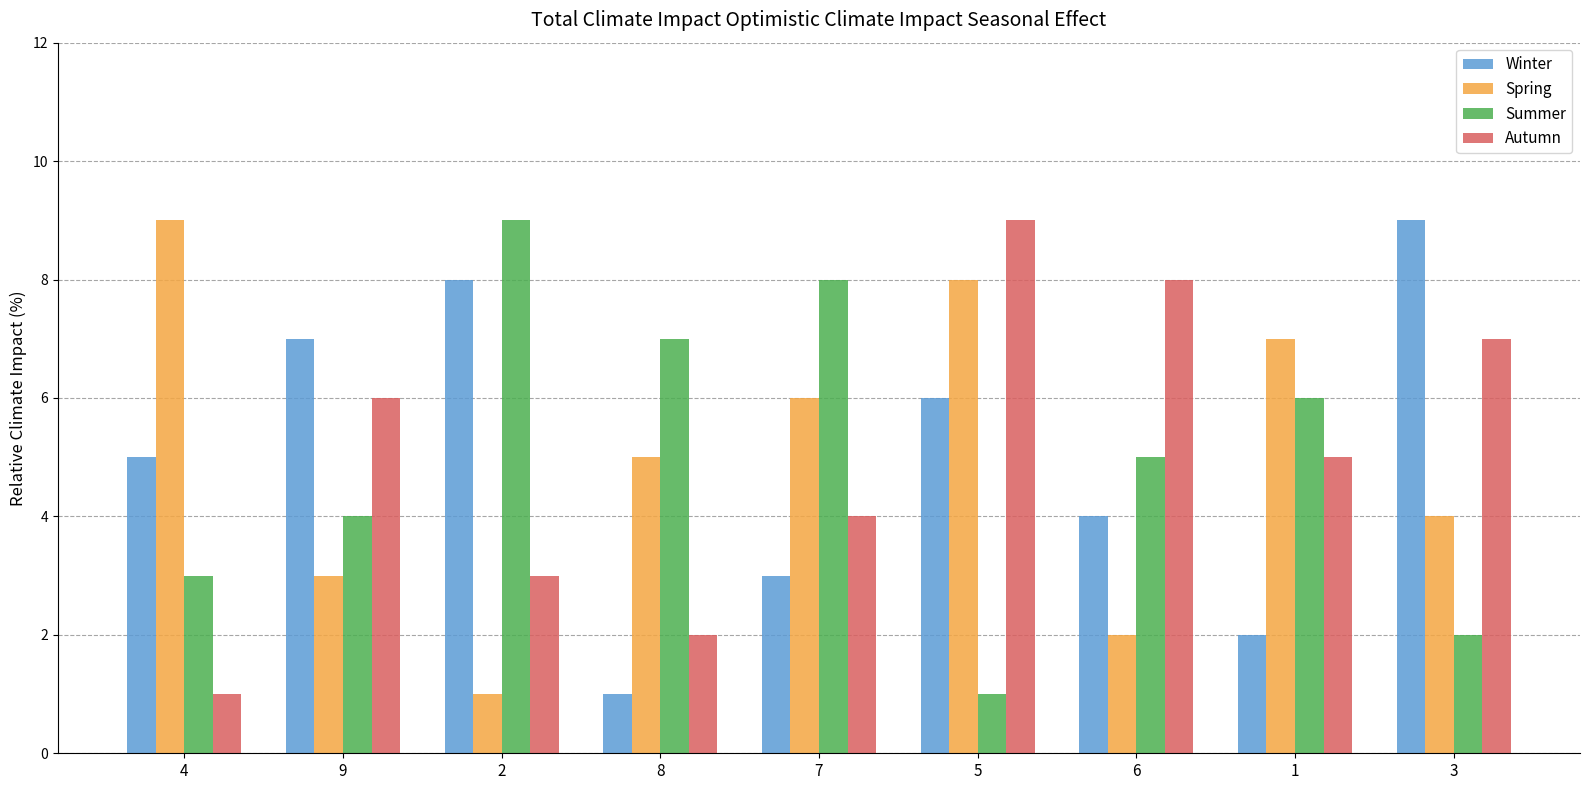

How many data points in Autumn are less than 5?

4